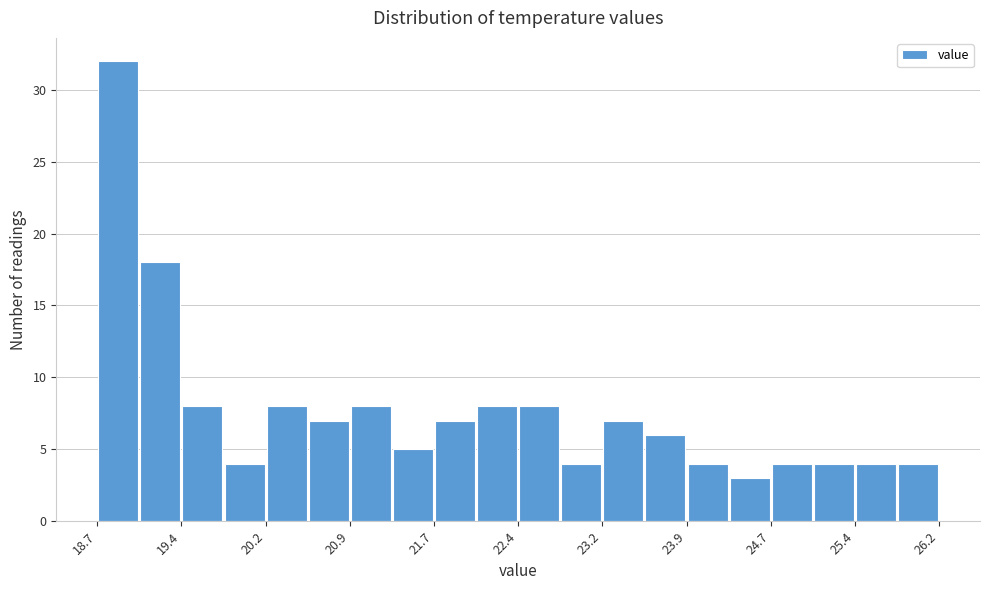

Read against the x-axis, roughly where is the centre of the tallest bar?

18.9